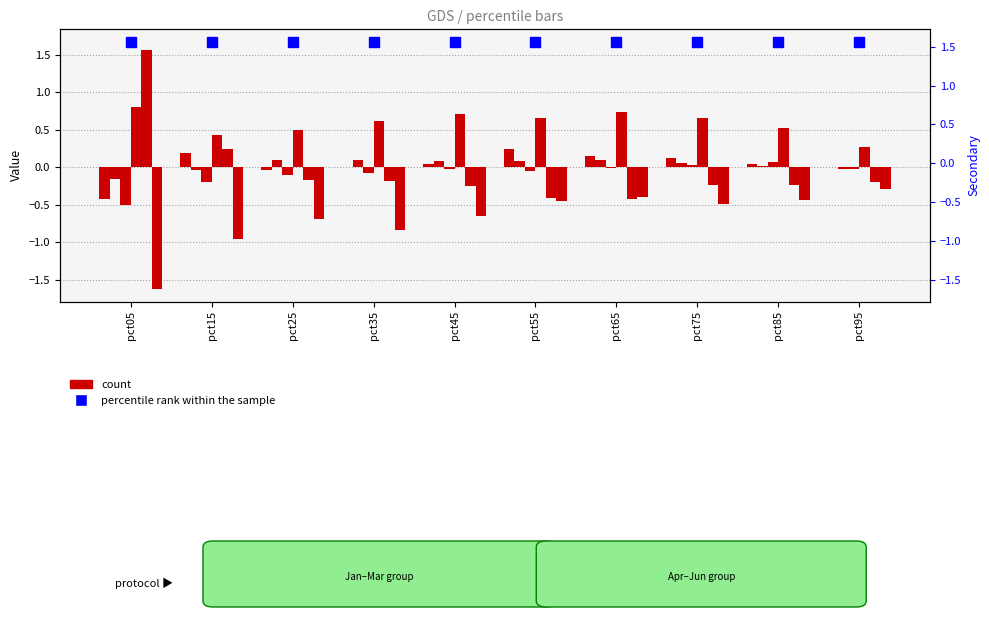

How many values in Jan are below zero?

2